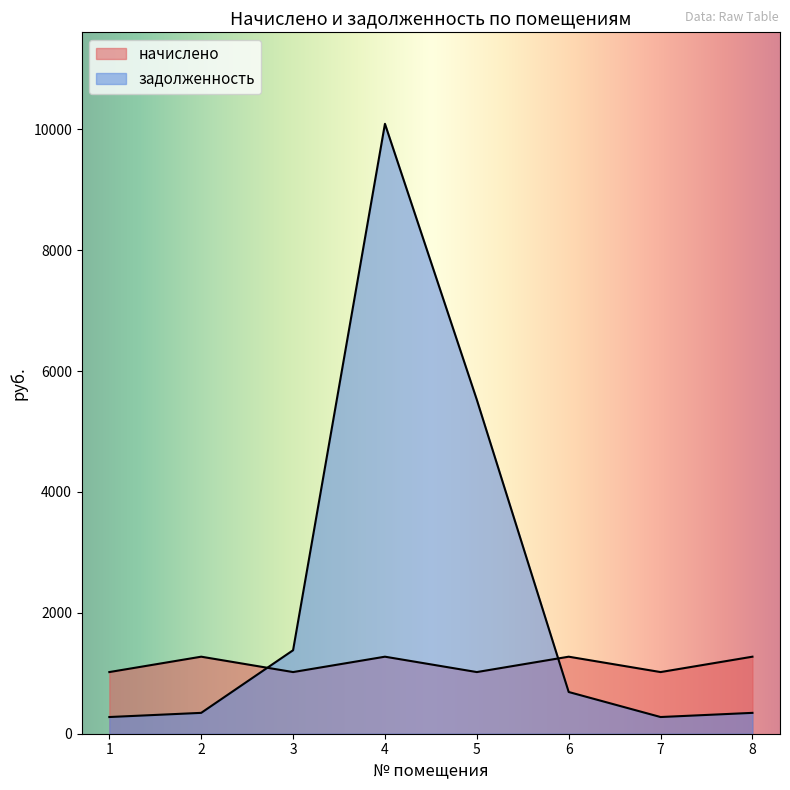

How many lines are shown in the chart?

2